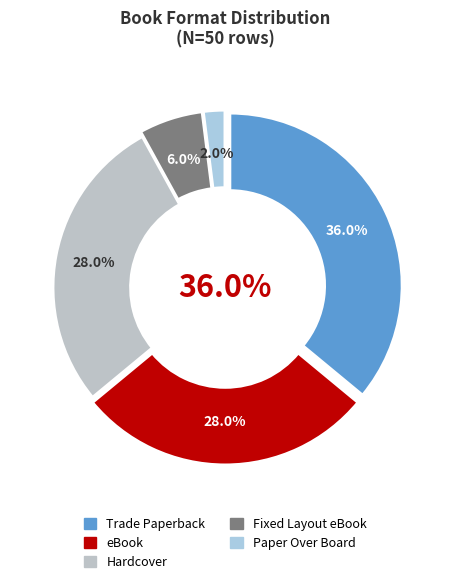

Which category has the biggest portion of the pie?

Trade Paperback